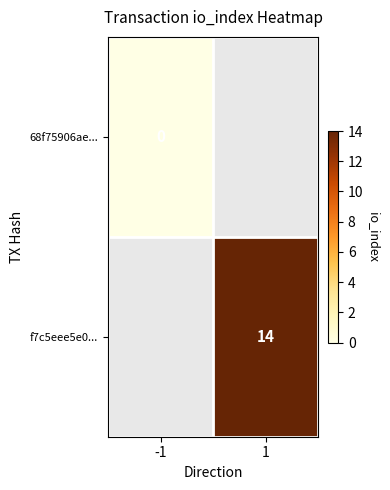

Is it true that f7c5eee5e0... equals 19 at 1?

False